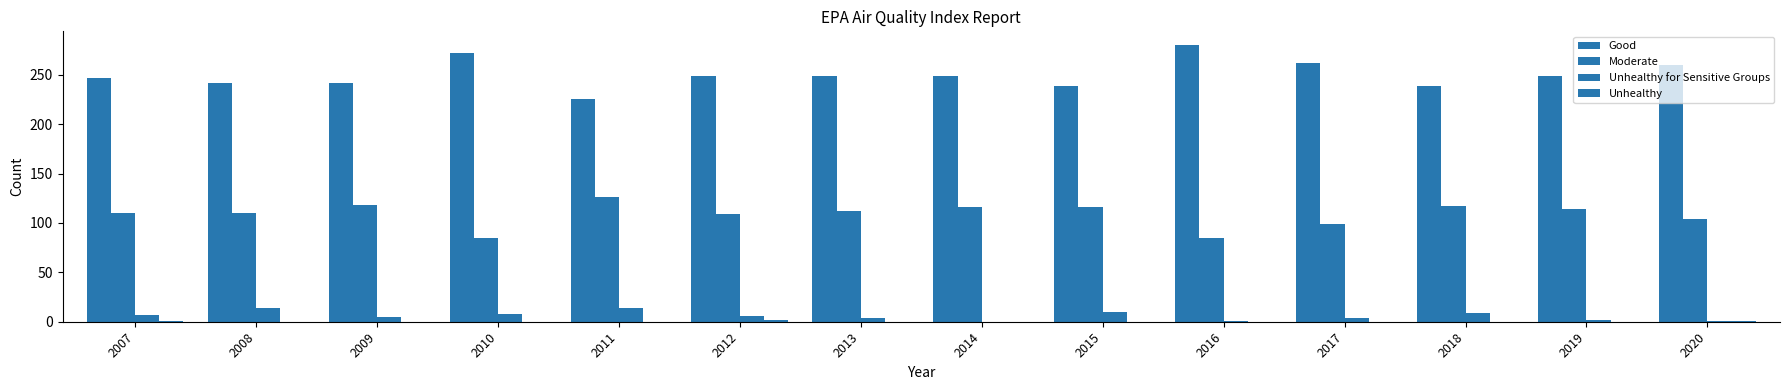

Count the number of categories in the chart.

14